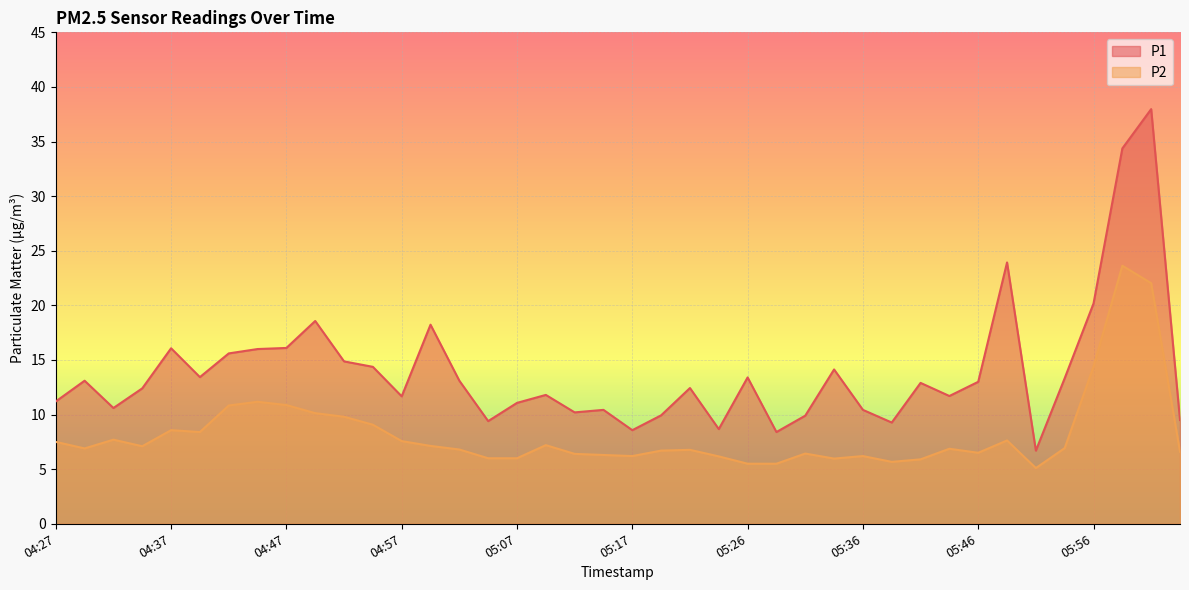

Which series has the largest range (max minus min)?

P1